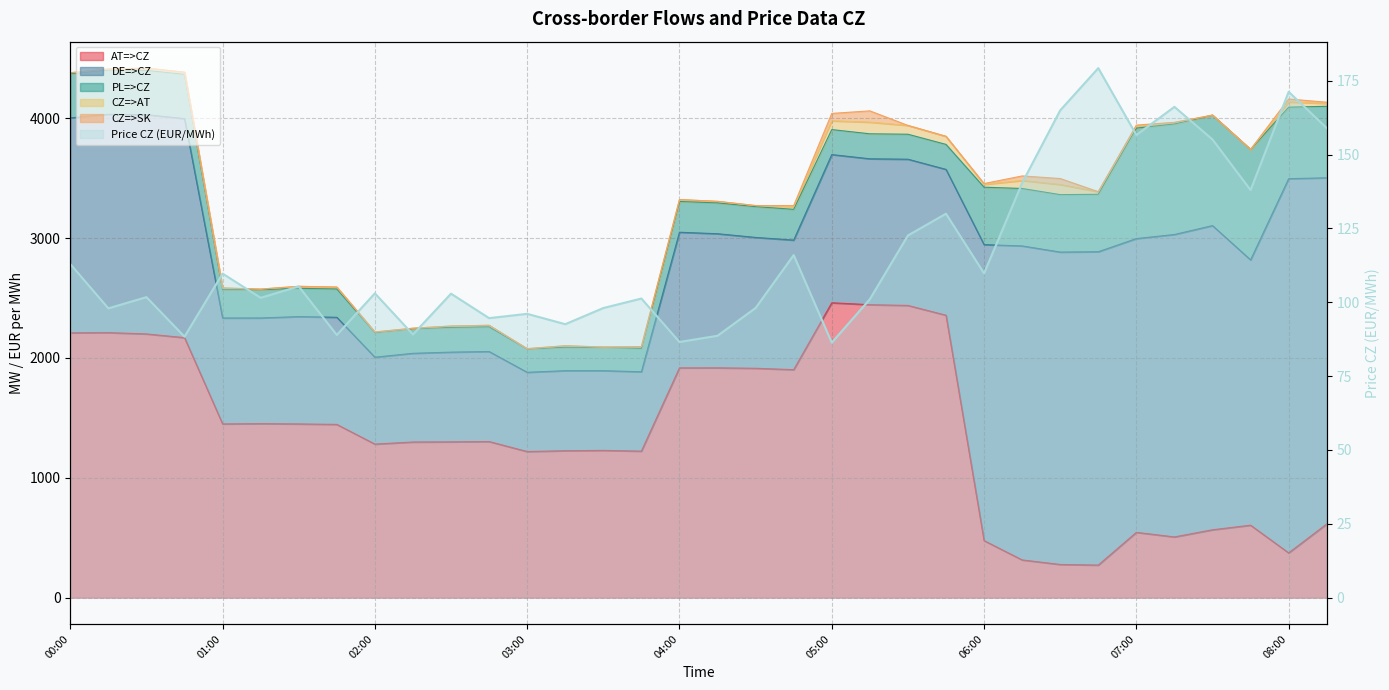

Rank the categories by value from highest to lowest.

27, 32, 29, 26, 33, 28, 30, 25, 31, 23, 22, 19, 00:00, 24, 04:00, 06:00, 08:00, 10, 02:00, 05:00, 15, 21, 18, 14, 01:00, 12, 11, 13, 9, 07:00, 17, 03:00, 16, 20